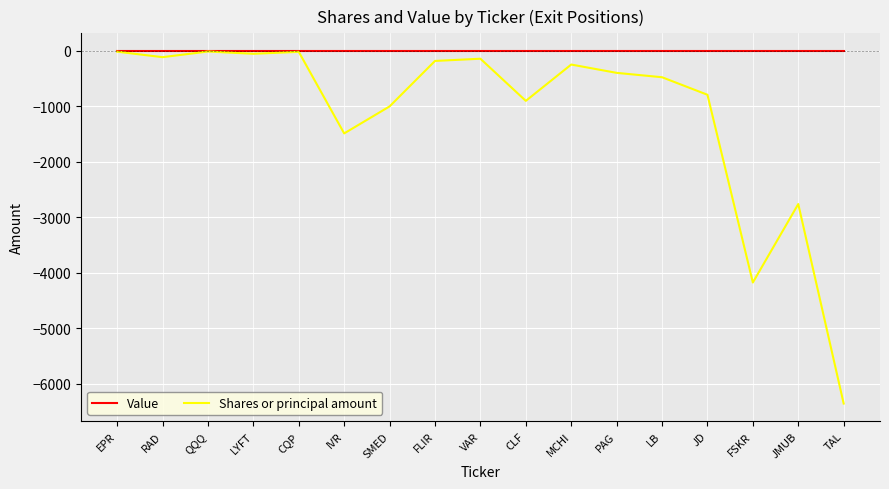

Between EPR and JMUB, which series saw the biggest shift?

Shares or principal amount